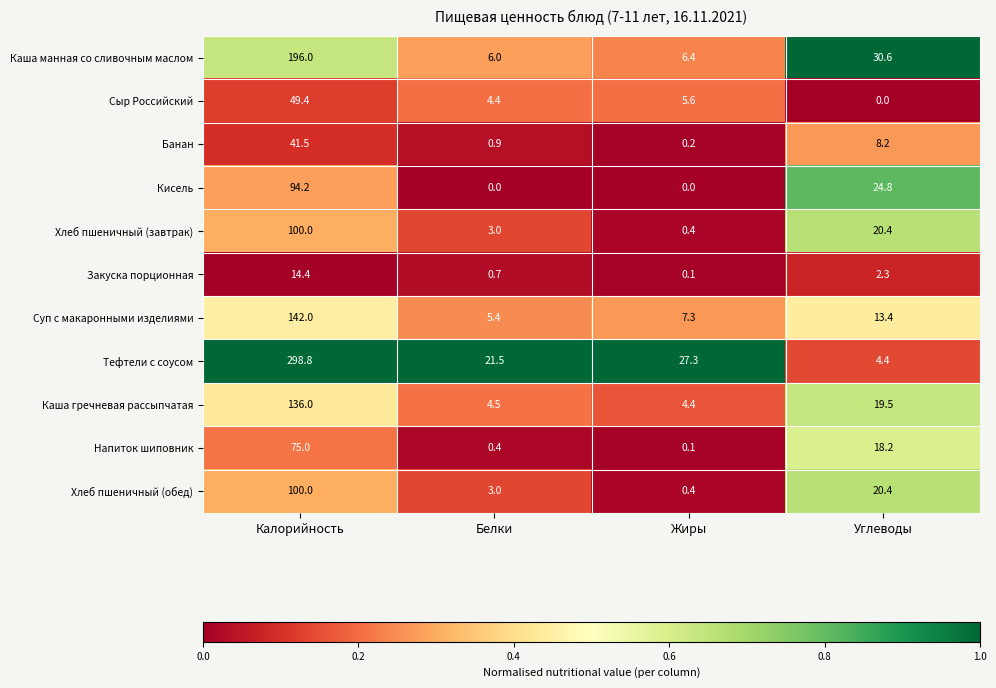

What is the difference between the highest and lowest values at Белки?

21.5